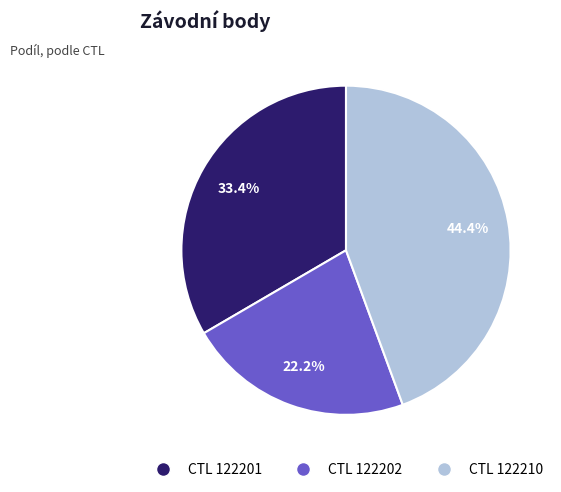

Combined, do CTL 122202 and CTL 122210 account for over 50%?

Yes